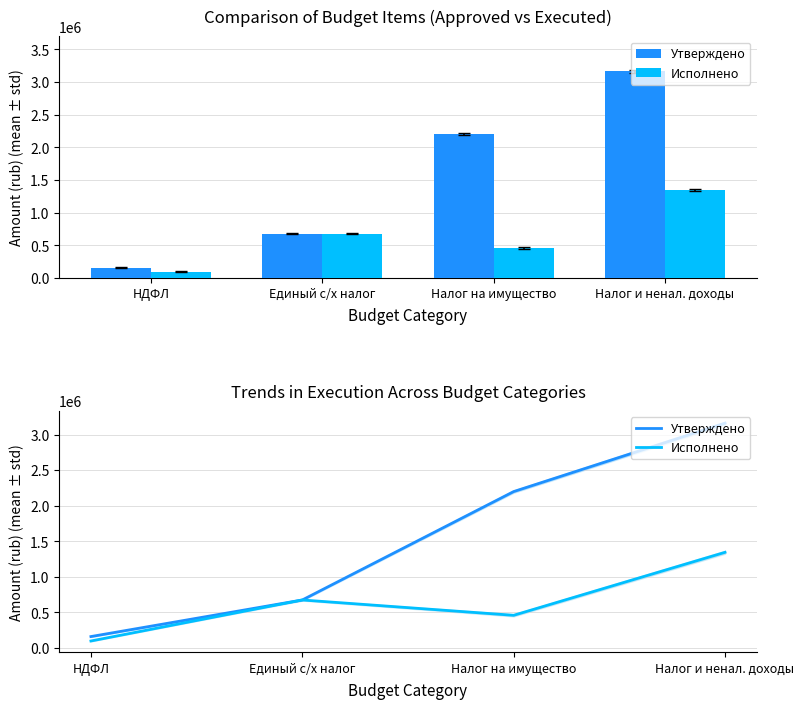

What is the label of the 1st bar from the right?

Налог и ненал. доходы